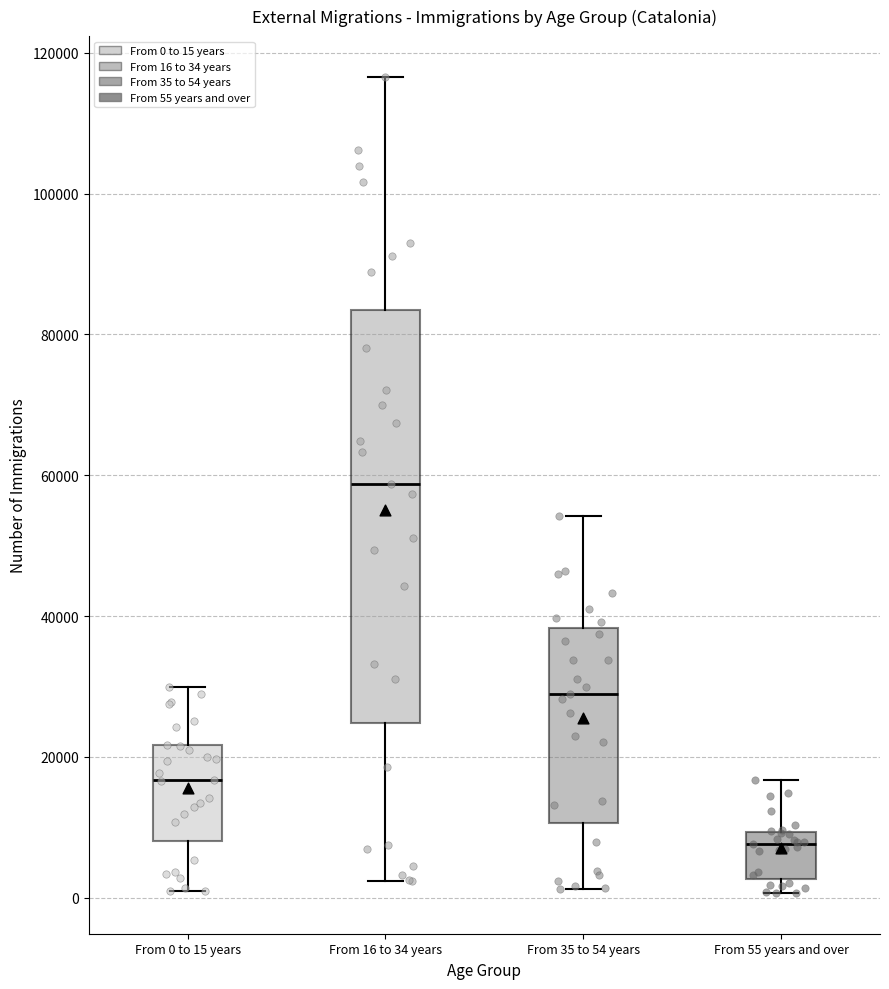

Reading left to right, read every box against the y-axis: the position of its median line, the range the box covers, and the ends of its whiskers. The values are not printed on the chart, so give them approximately, as read against the axis.

From 0 to 15 years: median 16000, box 8000 to 22000, whiskers 0 to 30000
From 16 to 34 years: median 58000, box 24000 to 84000, whiskers 2000 to 116000
From 35 to 54 years: median 28000, box 10000 to 38000, whiskers 2000 to 54000
From 55 years and over: median 8000, box 2000 to 10000, whiskers 0 to 16000